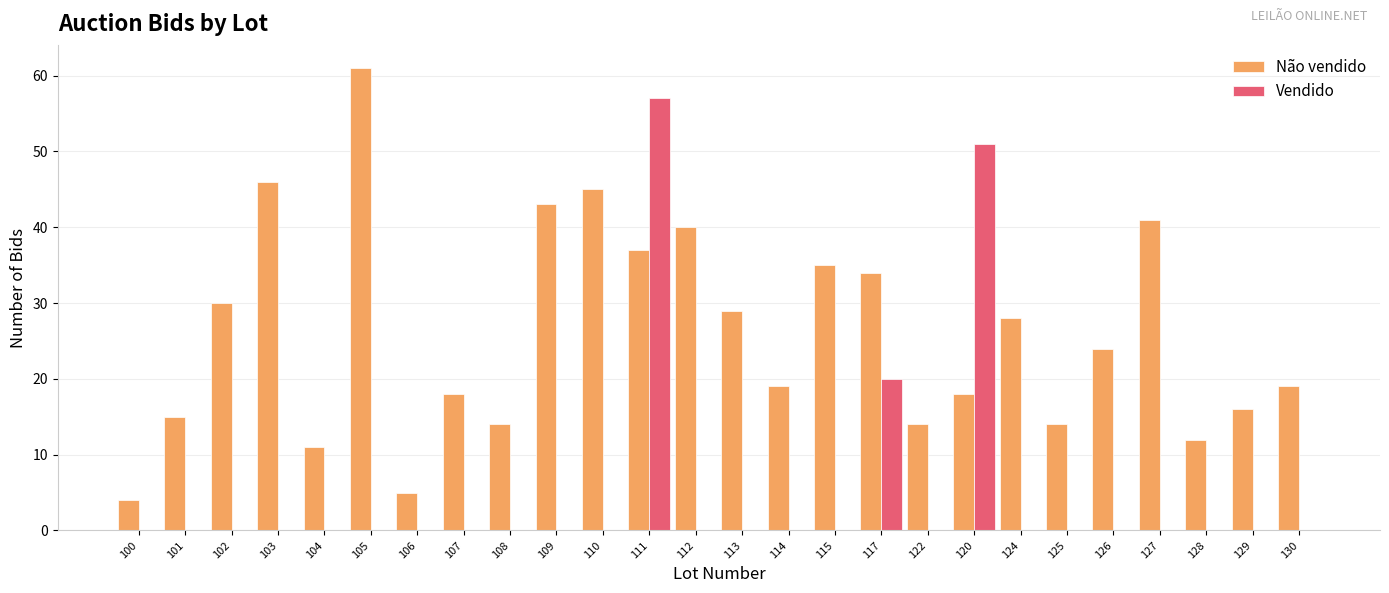

Is the value of Vendido at 104 greater than the value of Não vendido at 115?

No